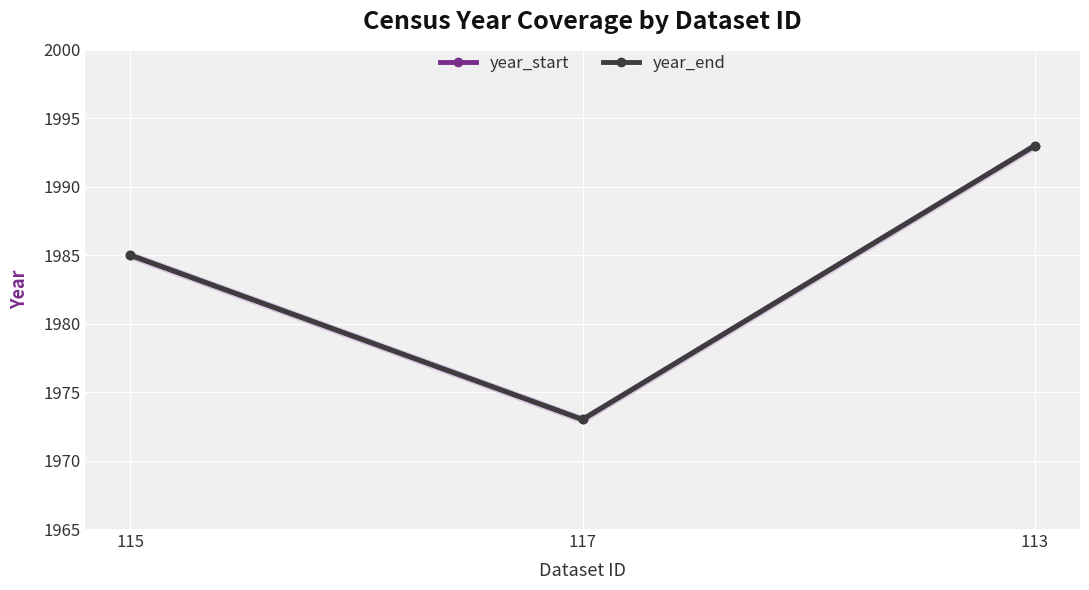

What position from the left is 113?

3